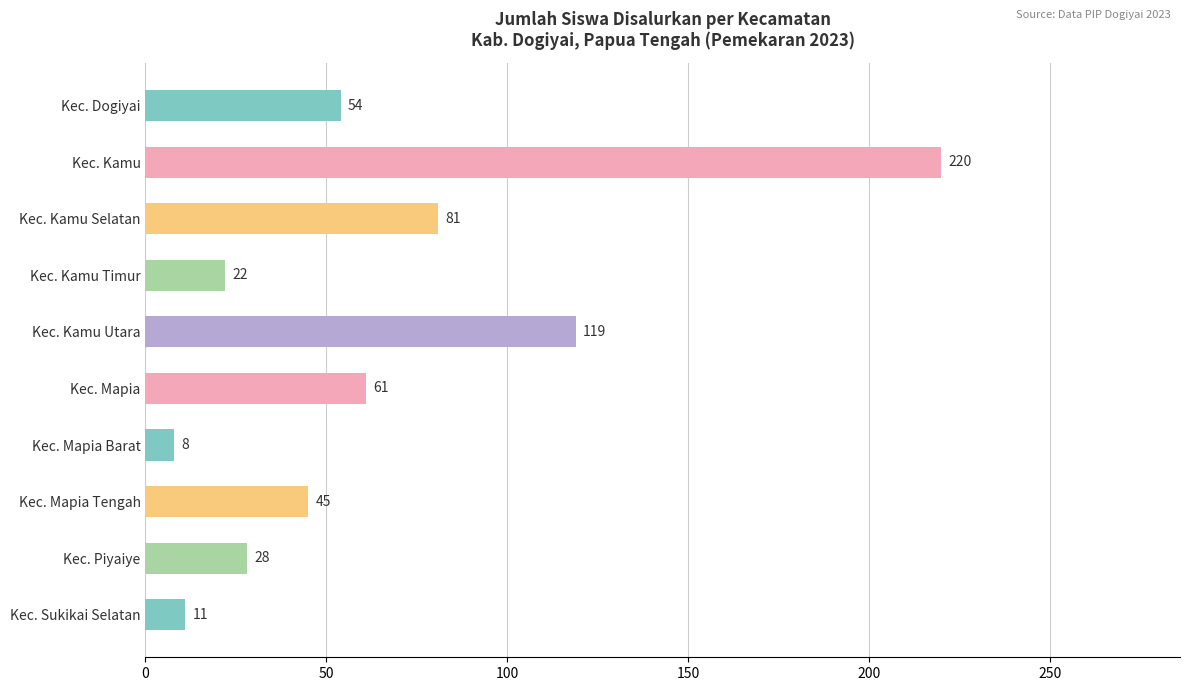

Which has a higher value, Kec. Dogiyai or Kec. Kamu Selatan?

Kec. Kamu Selatan